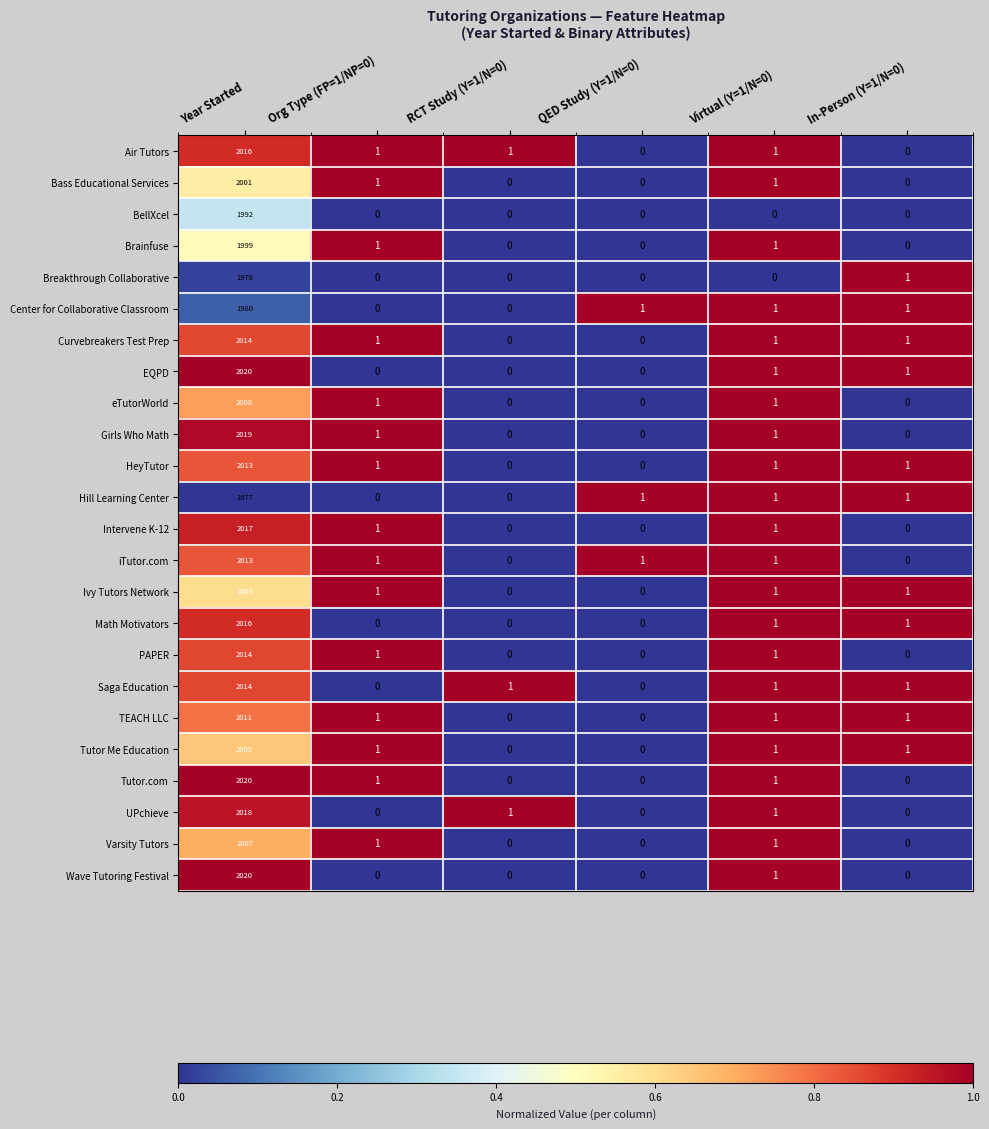

What is the sum of the eTutorWorld values at QED Study (Y=1/N=0) and Year Started?

2008